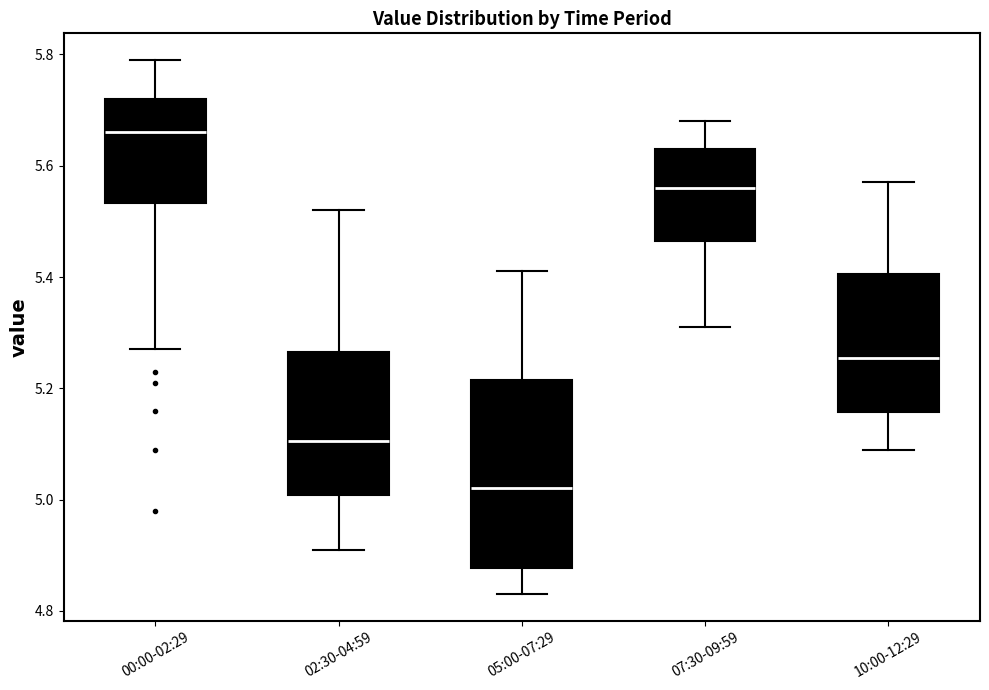

Reading left to right, read every box against the y-axis: the position of its median line, the range the box covers, and the ends of its whiskers. The values are not printed on the chart, so give them approximately, as read against the axis.

00:00-02:29: median 5.66, box 5.54 to 5.72, whiskers 5.28 to 5.80
02:30-04:59: median 5.10, box 5.00 to 5.26, whiskers 4.92 to 5.52
05:00-07:29: median 5.02, box 4.88 to 5.22, whiskers 4.84 to 5.42
07:30-09:59: median 5.56, box 5.46 to 5.64, whiskers 5.32 to 5.68
10:00-12:29: median 5.26, box 5.16 to 5.40, whiskers 5.10 to 5.58